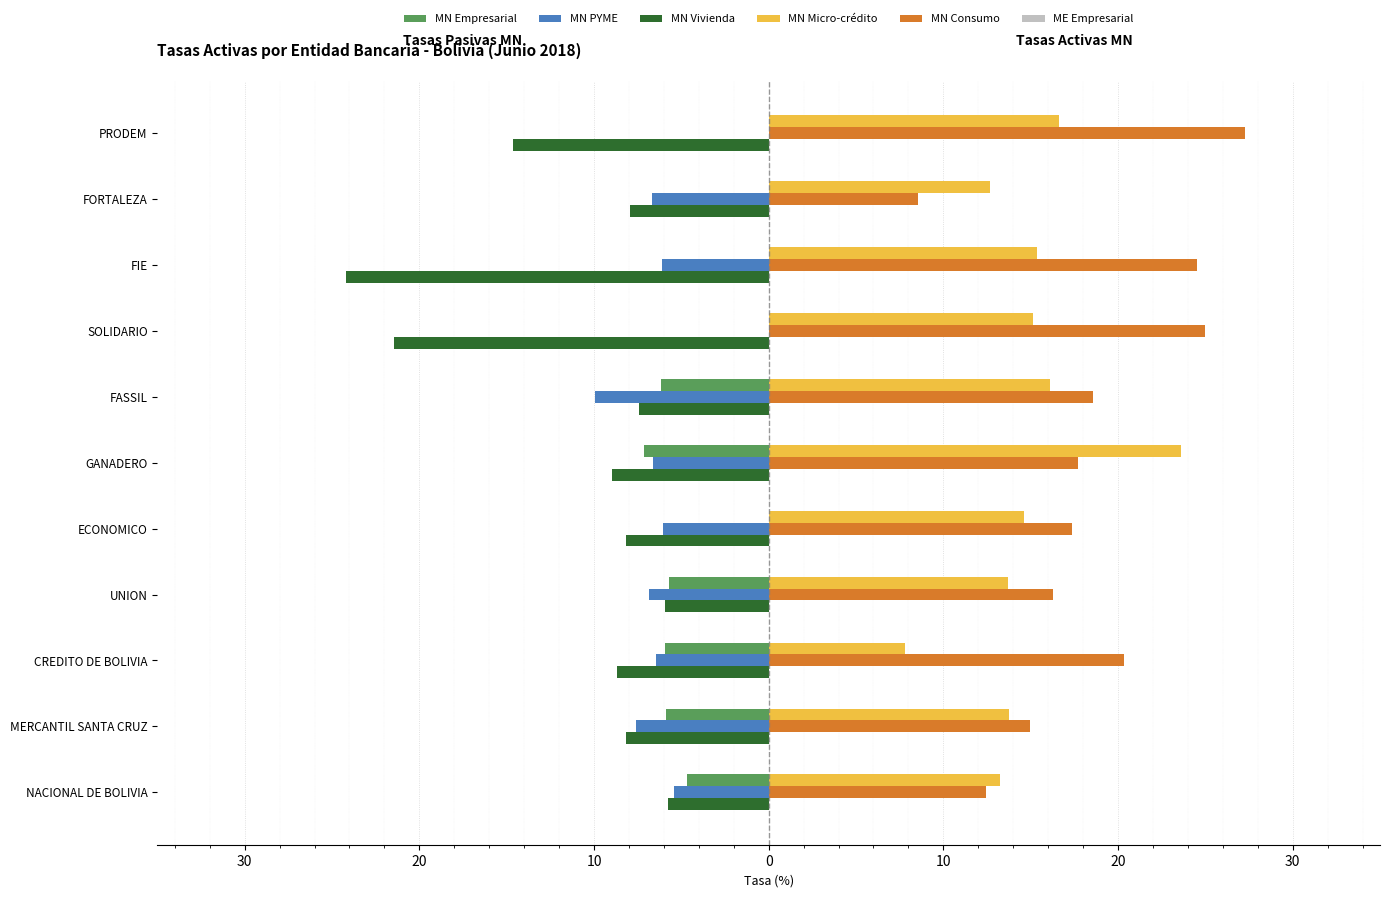

Reading left to right, extract all data points from this chart.

MN Empresarial: -4.7	-5.9	-5.9	-5.7	0.0	-7.1	-6.1	0.0	0.0	0.0	0.0
MN PYME: -5.4	-7.6	-6.5	-6.9	-6.0	-6.6	-10.0	0.0	-6.1	-6.7	0.0
MN Vivienda: -5.8	-8.1	-8.7	-5.9	-8.2	-9.0	-7.4	-21.5	-24.2	-7.9	-14.6
MN Micro-crédito: 13.2	13.8	7.8	13.7	14.6	23.6	16.1	15.1	15.4	12.7	16.6
MN Consumo: 12.4	14.9	20.4	16.3	17.4	17.7	18.6	25.0	24.5	8.6	27.3
ME Empresarial: 0.2	0.2	0.2	0.2	0.2	0.2	0.2	0.2	0.2	0.2	0.2